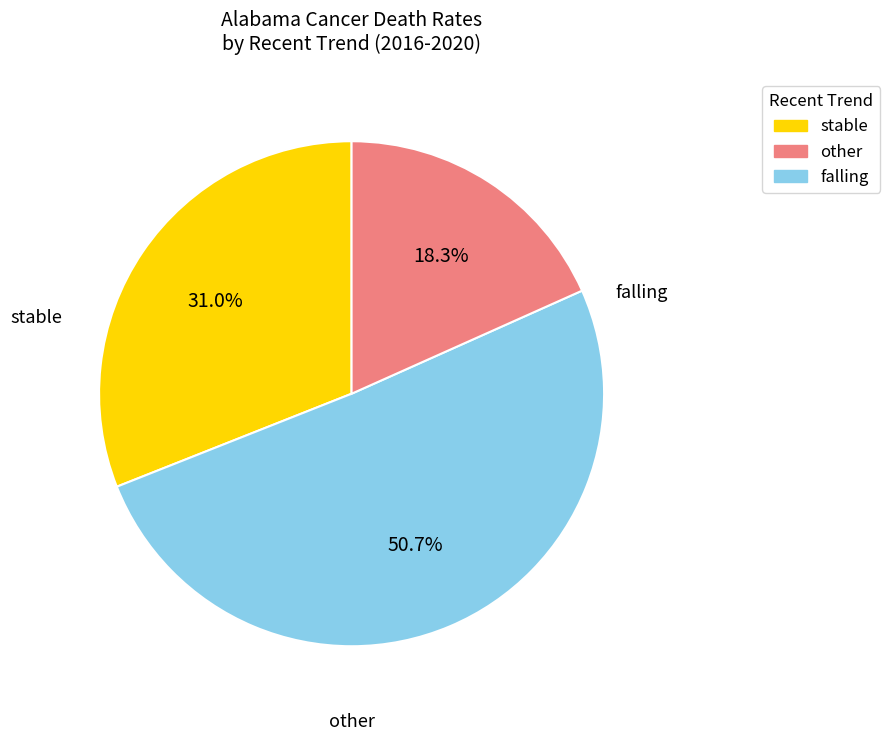

Is there a majority slice in this chart?

Yes